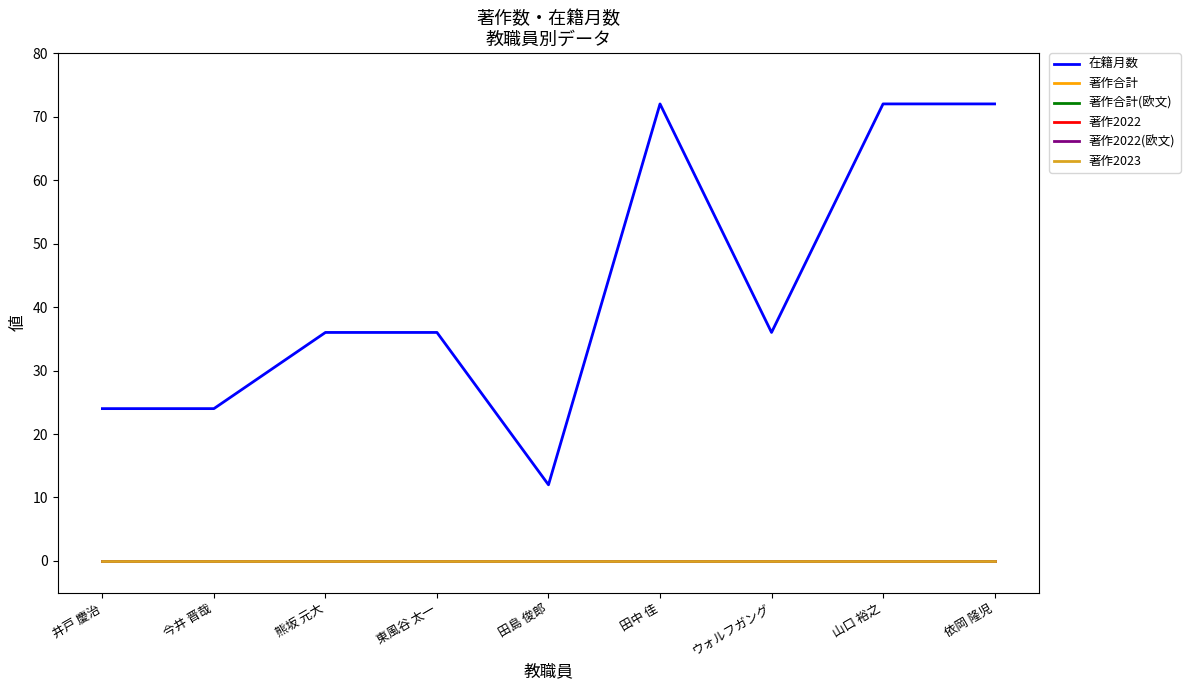

Reading right to left, transcribe all the data shown in this chart.

在籍月数: 72	72	36	72	12	36	36	24	24
著作合計: 0	0	0	0	0	0	0	0	0
著作合計(欧文): 0	0	0	0	0	0	0	0	0
著作2022: 0	0	0	0	0	0	0	0	0
著作2022(欧文): 0	0	0	0	0	0	0	0	0
著作2023: 0	0	0	0	0	0	0	0	0